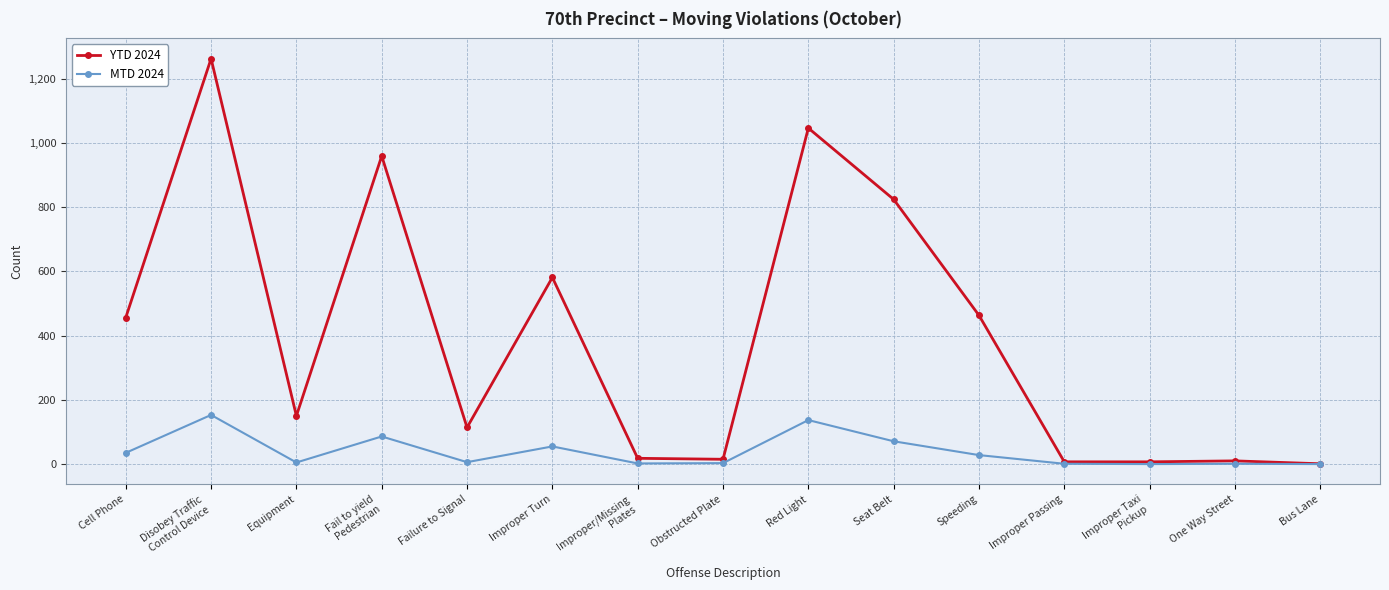

What is the maximum value shown in the chart?

1262